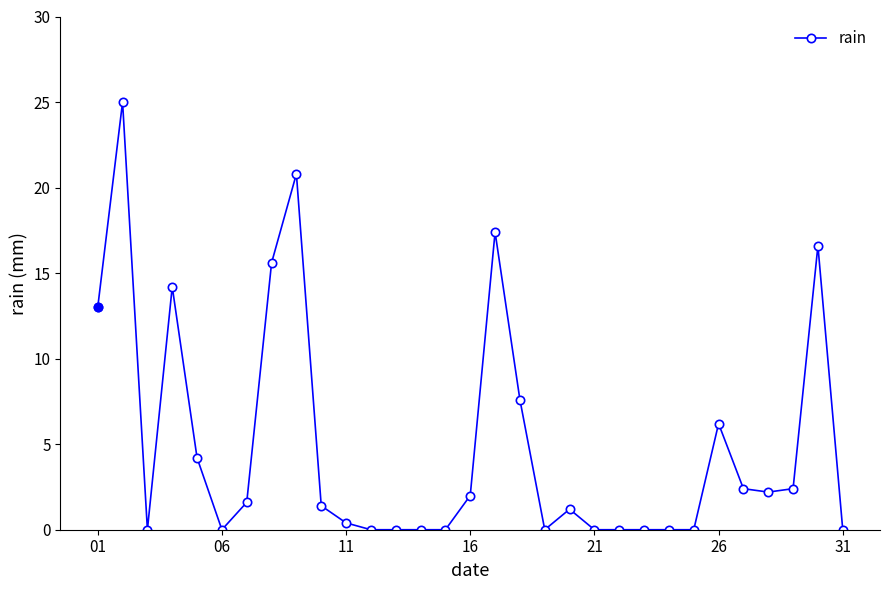

How many categories are shown in the chart?

31